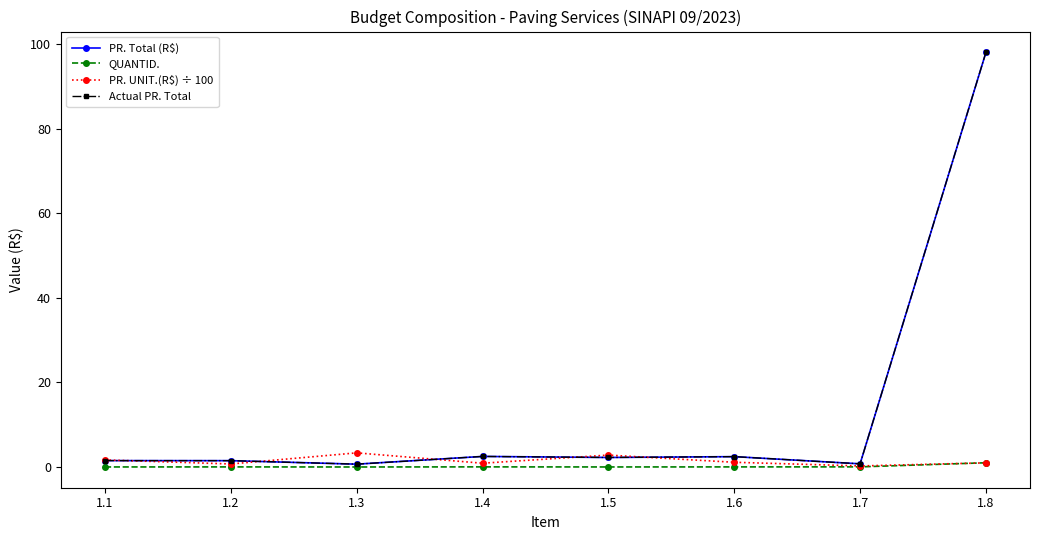

The PR. Total (R$) series shows 2.9 at 1.5. True or false?

False